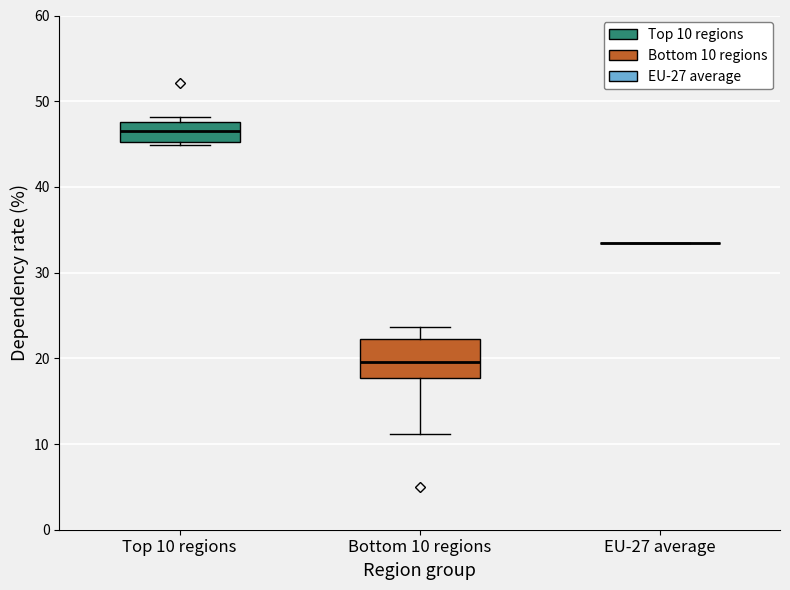

Reading left to right, read every box against the y-axis: the position of its median line, the range the box covers, and the ends of its whiskers. The values are not printed on the chart, so give them approximately, as read against the axis.

Top 10 regions: median 47, box 45 to 48, whiskers 45 (just below the box's lower edge) to 48 (just above the box's upper edge)
Bottom 10 regions: median 20, box 18 to 22, whiskers 11 to 24
EU-27 average: box collapsed to a line at 33, whiskers 33 to 33